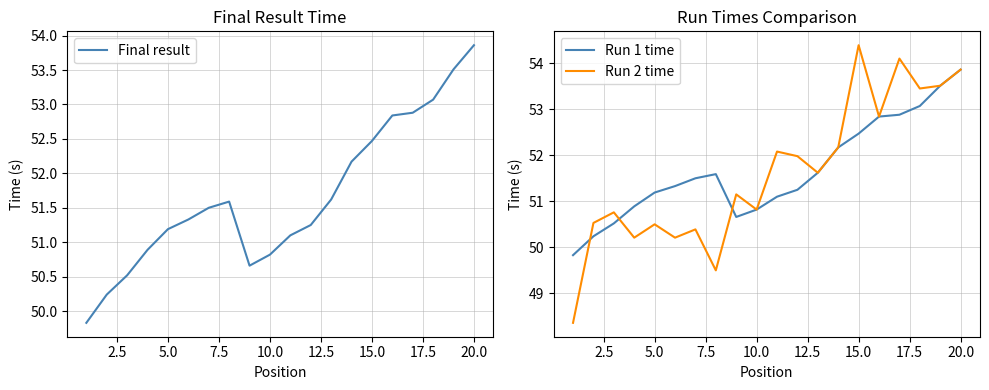

What are all the series names shown in the legend?

Final result, Run 1 time, Run 2 time